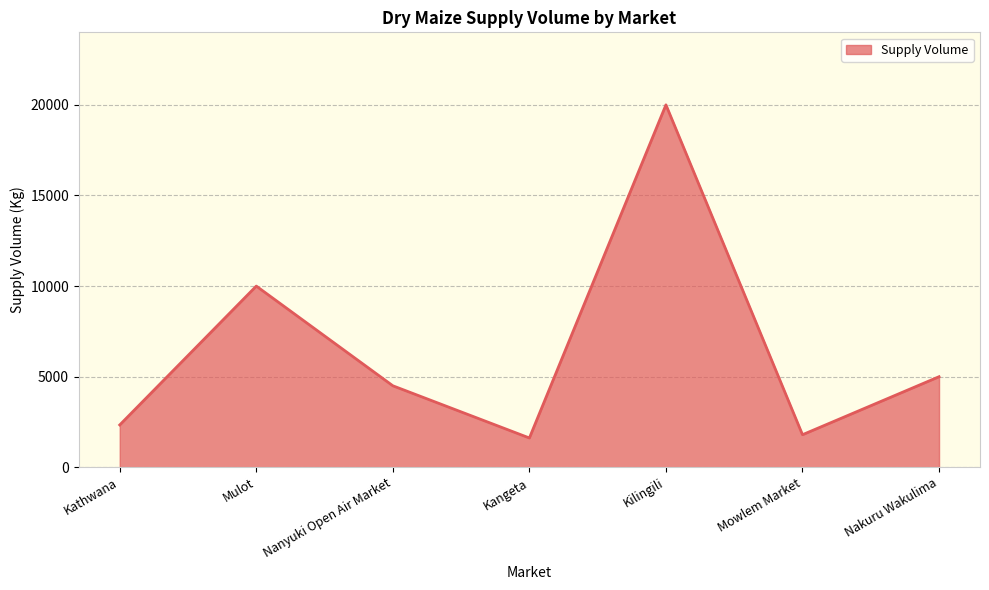

The chart shows a value of 400 at Mowlem Market. True or false?

False